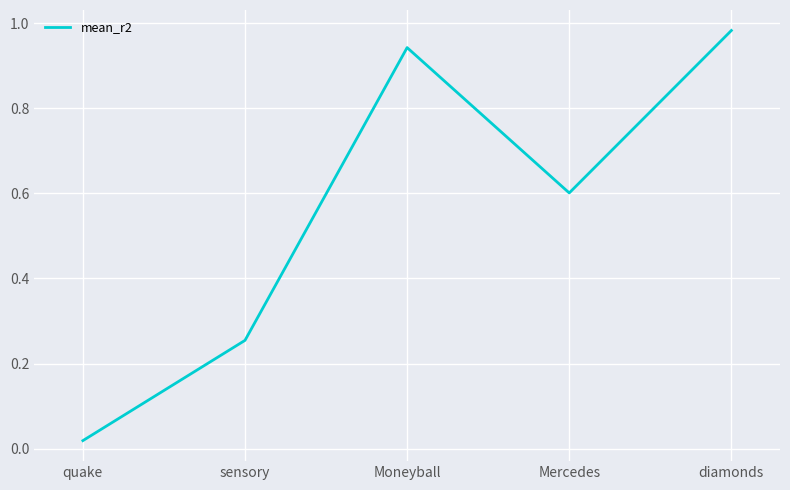

The chart shows a value of 1.4 at diamonds. True or false?

False